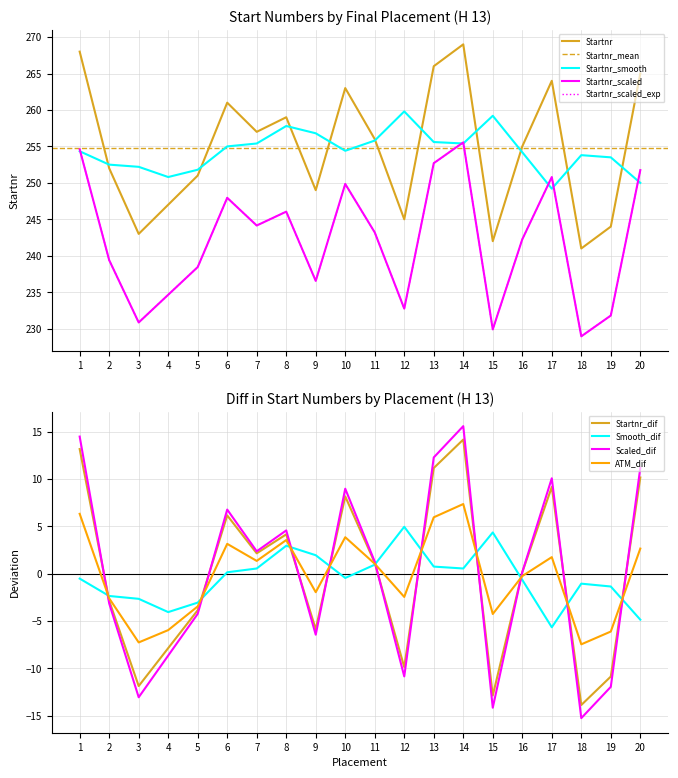

What is the change in value from 3 to 14?

+26